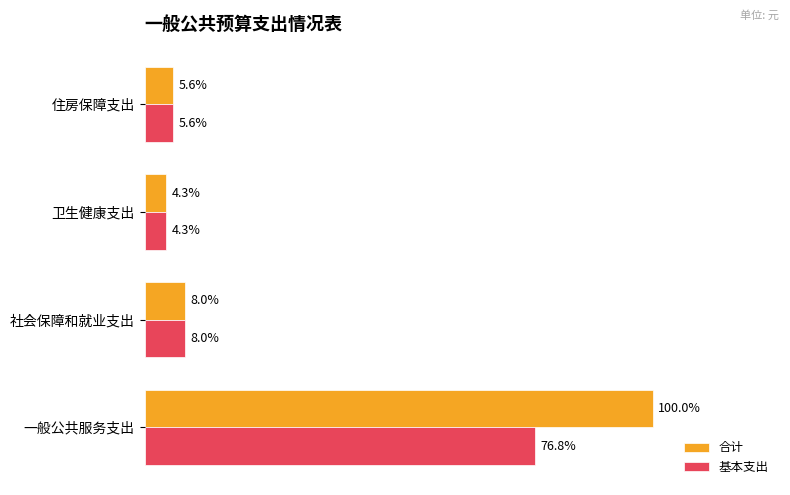

What are all the series names shown in the legend?

合计, 基本支出